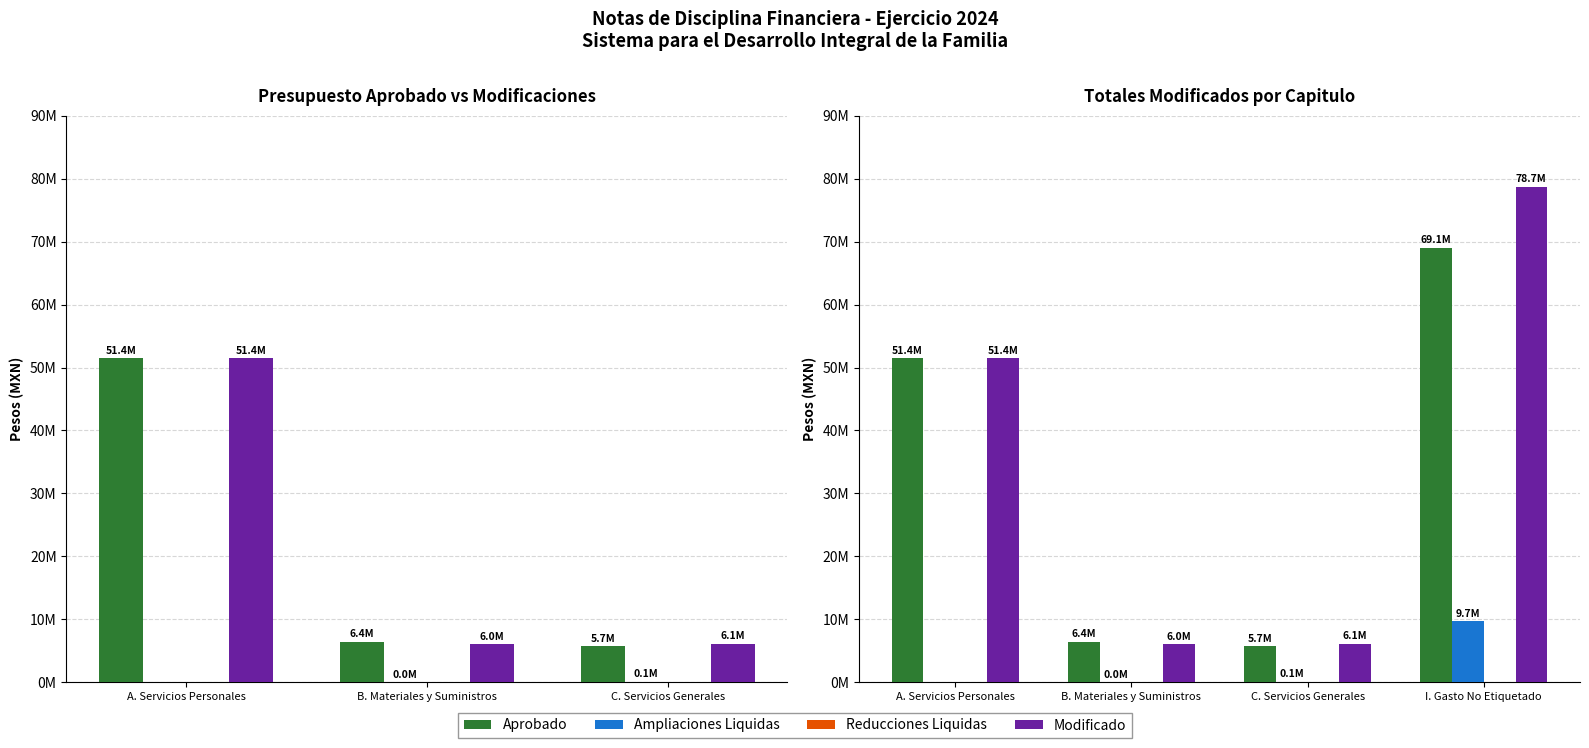

What is the difference between the maximum and minimum values in the Ampliaciones Liquidas series?

9685269.3